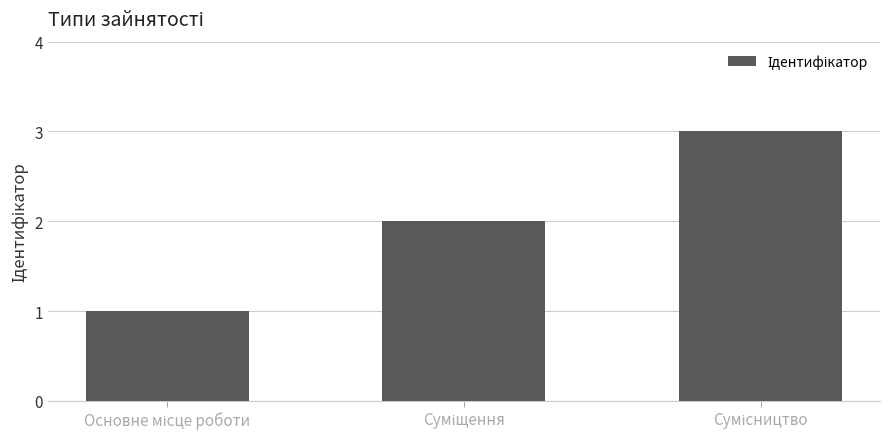

What is the greatest value displayed?

3